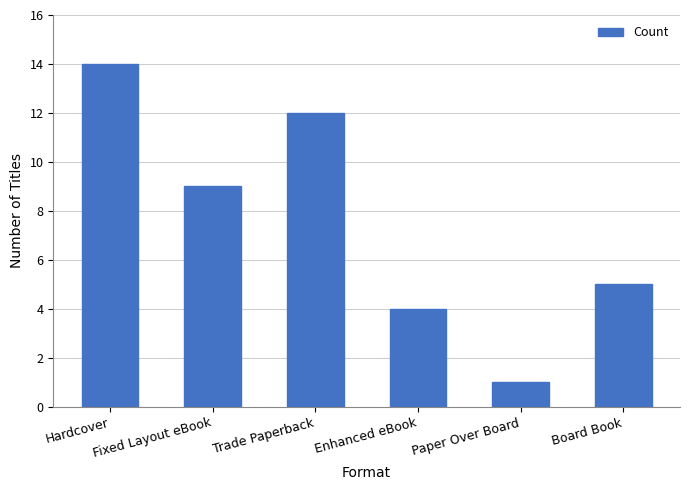

Which category has the highest value across all series?

Hardcover